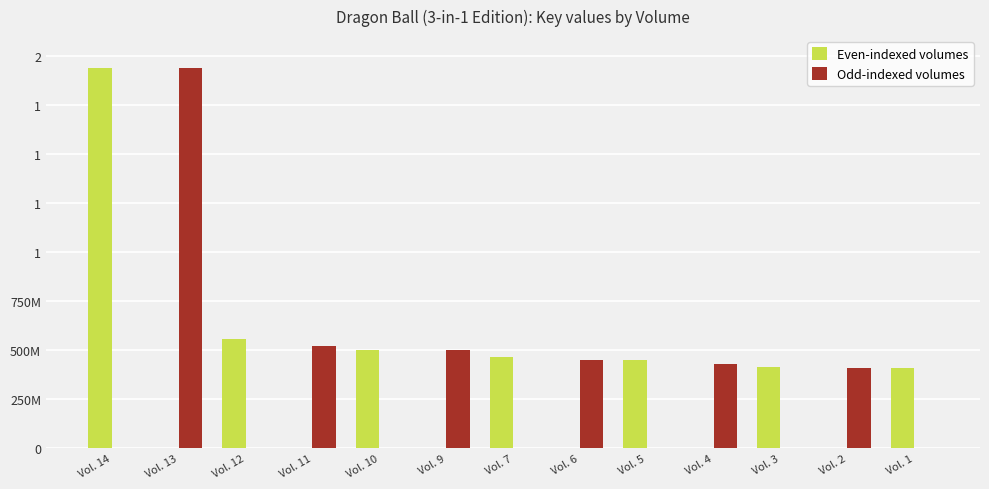

Reading left to right, extract all data points from this chart.

Even-indexed volumes: Vol. 14=1938061643	Vol. 13=0	Vol. 12=559152946	Vol. 11=0	Vol. 10=501406738	Vol. 9=0	Vol. 7=464739495	Vol. 6=0	Vol. 5=447777746	Vol. 4=0	Vol. 3=412545849	Vol. 2=0	Vol. 1=410096836
Odd-indexed volumes: Vol. 14=0	Vol. 13=1938061723	Vol. 12=0	Vol. 11=521282241	Vol. 10=0	Vol. 9=501406231	Vol. 7=0	Vol. 6=447777755	Vol. 5=0	Vol. 4=428642009	Vol. 3=0	Vol. 2=410096855	Vol. 1=0